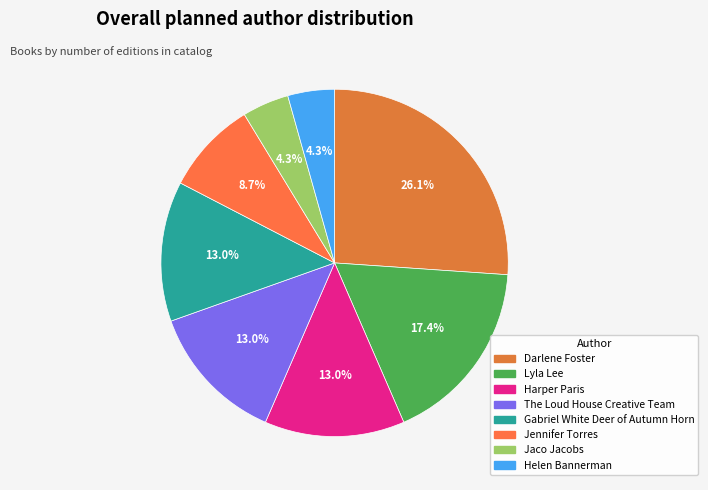

How much of the chart is everything except Helen Bannerman?

95.7%